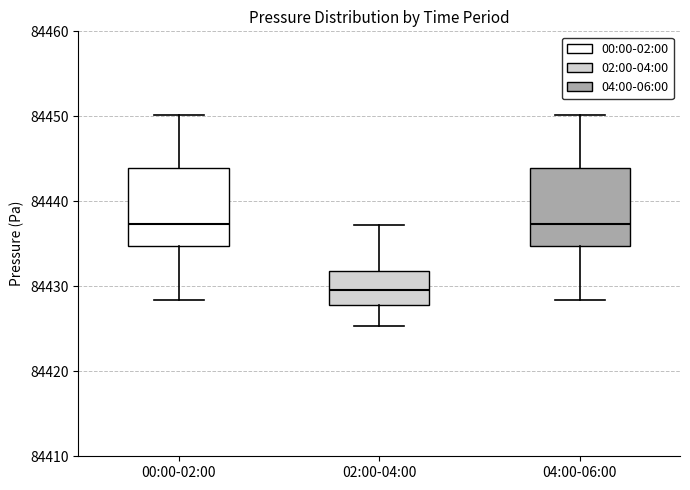

Which box's median line is the lowest?

02:00-04:00